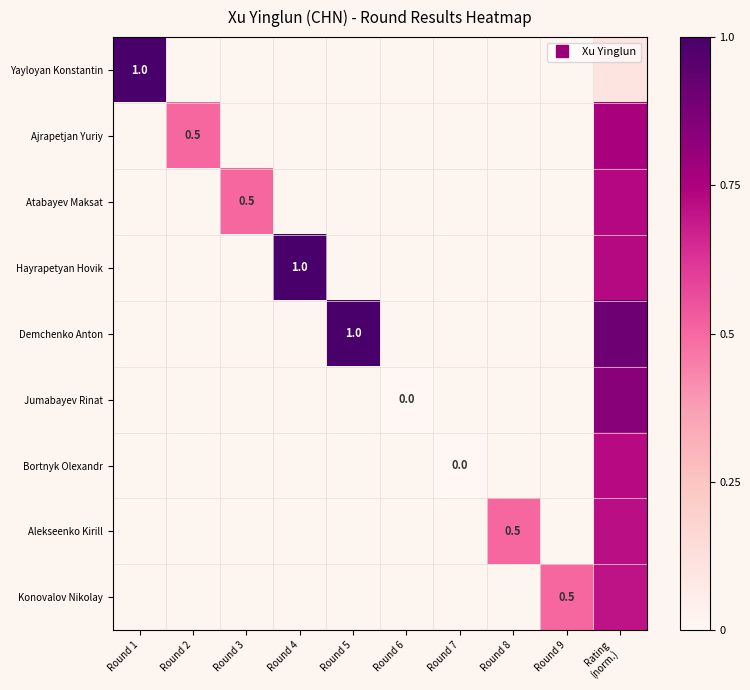

How many values in Hayrapetyan Hovik are above zero?

2